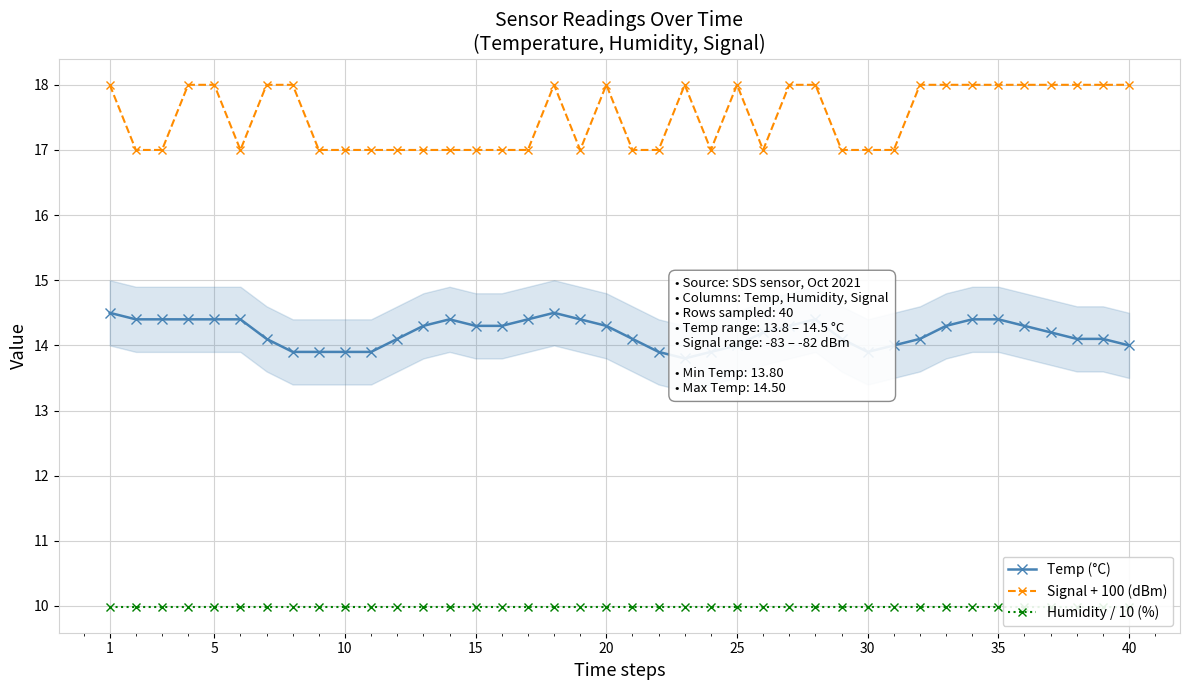

True or false: Humidity / 10 (%) and Temp (°C) cross at least once.

False